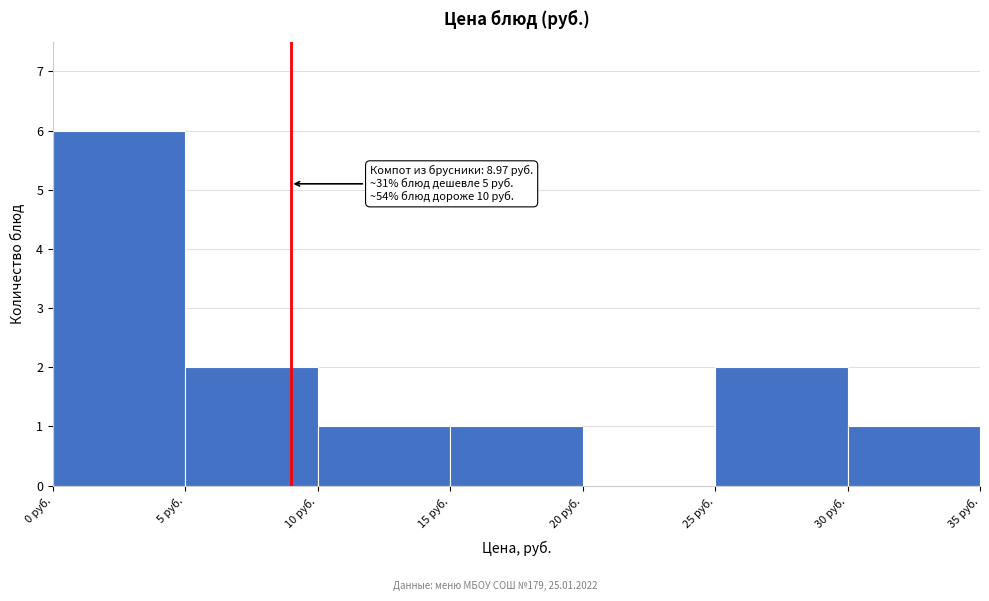

Over which range of the x-axis is the bar tallest?

0 to 5